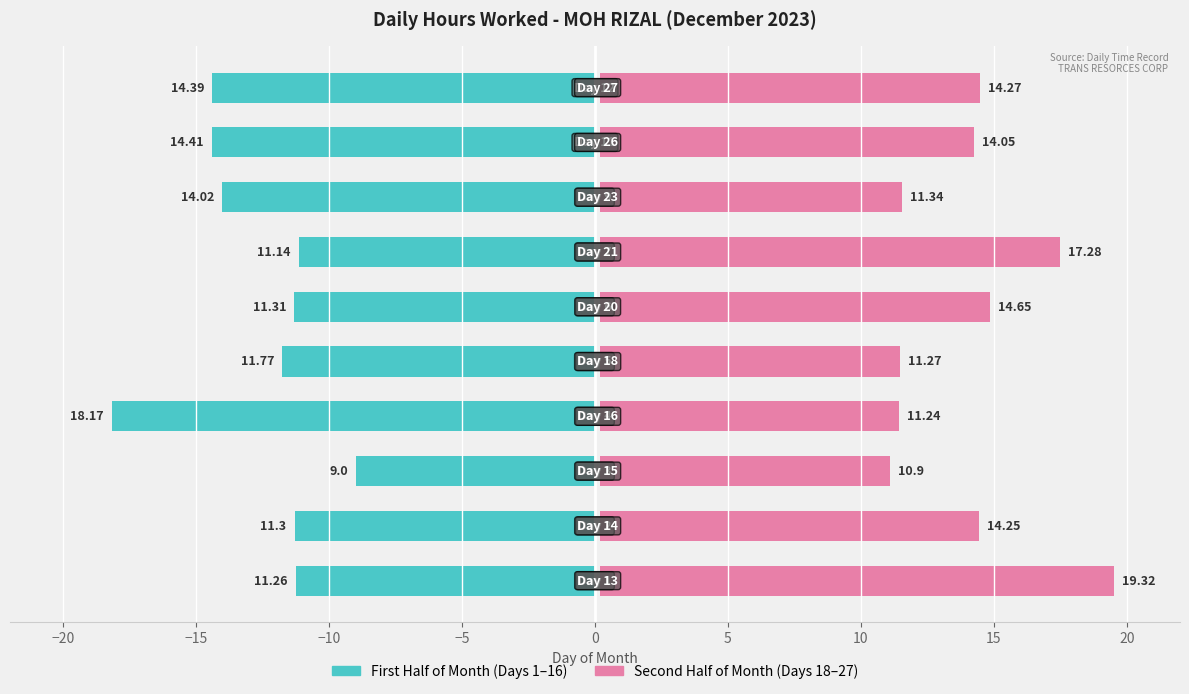

What is the highest value of the Second Half of Month series?

19.3